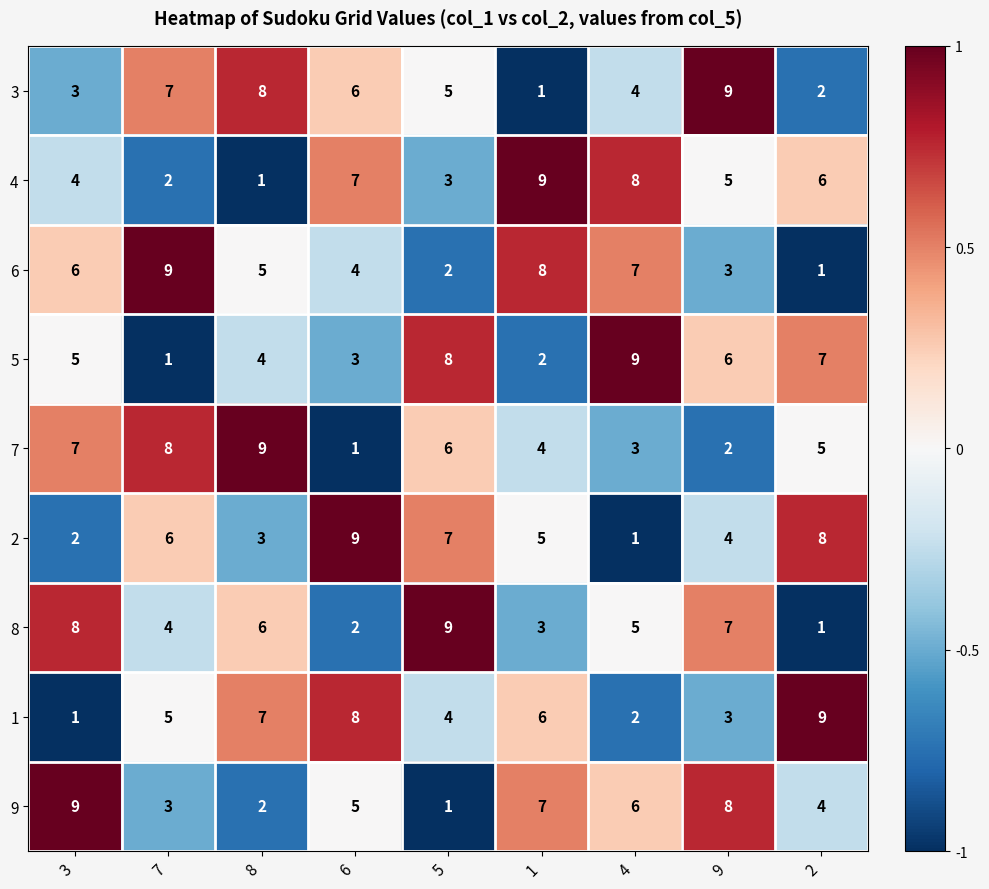

How many categories are shown in the chart?

9